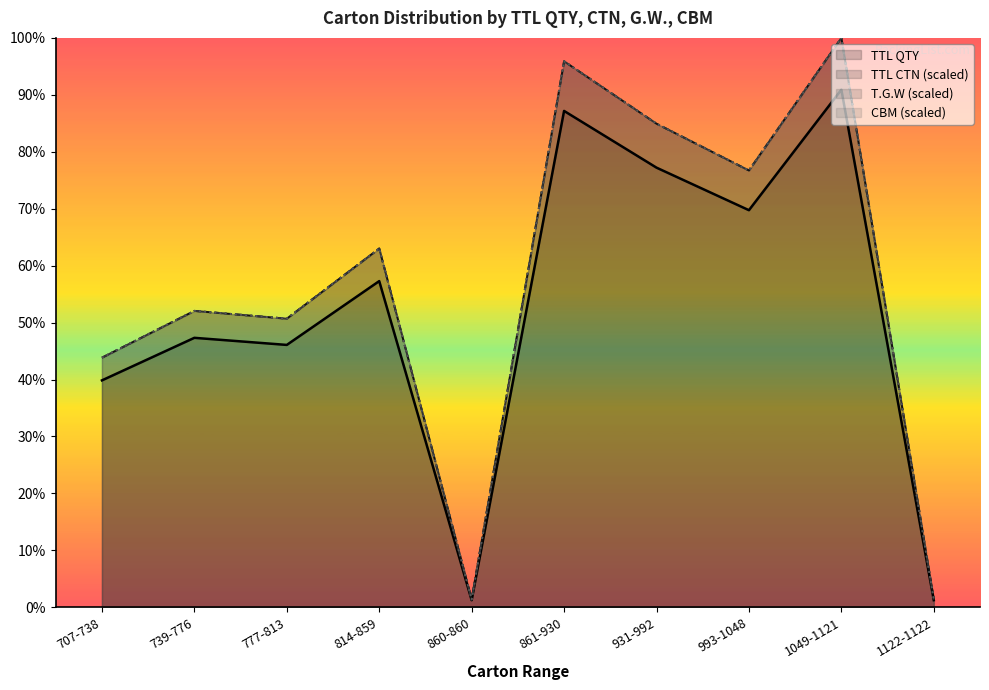

At which category does TTL QTY reach its first local peak?

739-776